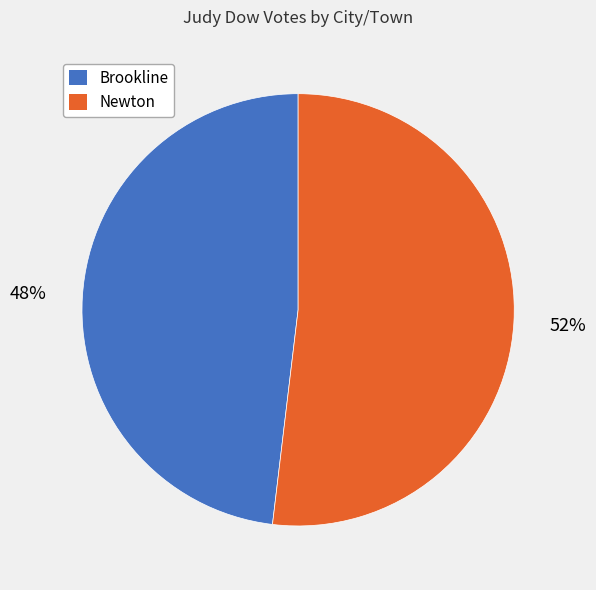

To the nearest percent, what percentage of the pie is Brookline?

48%